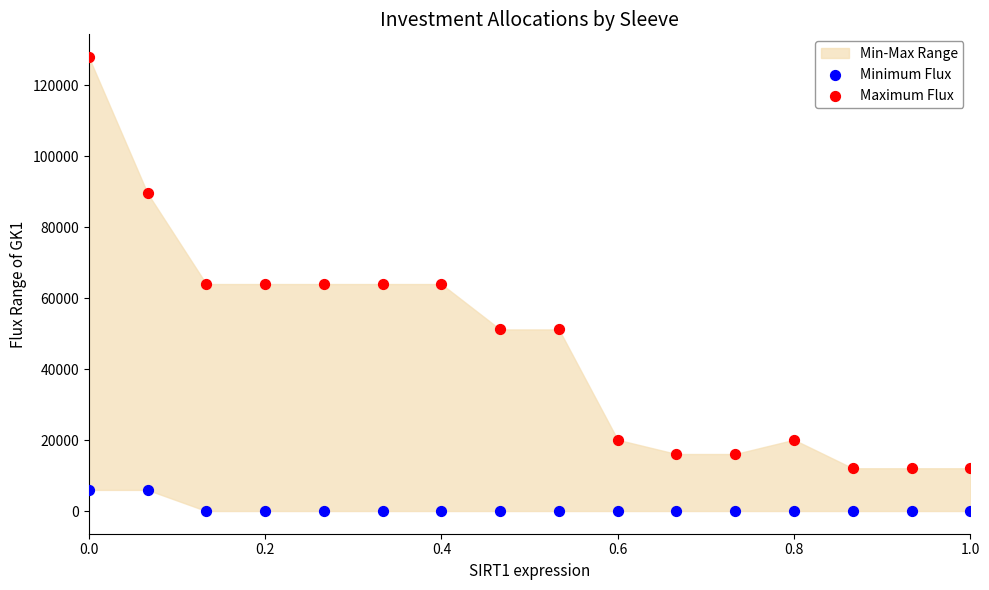

Across all data points, what is the range of Y values (max minus min)?

128014.5